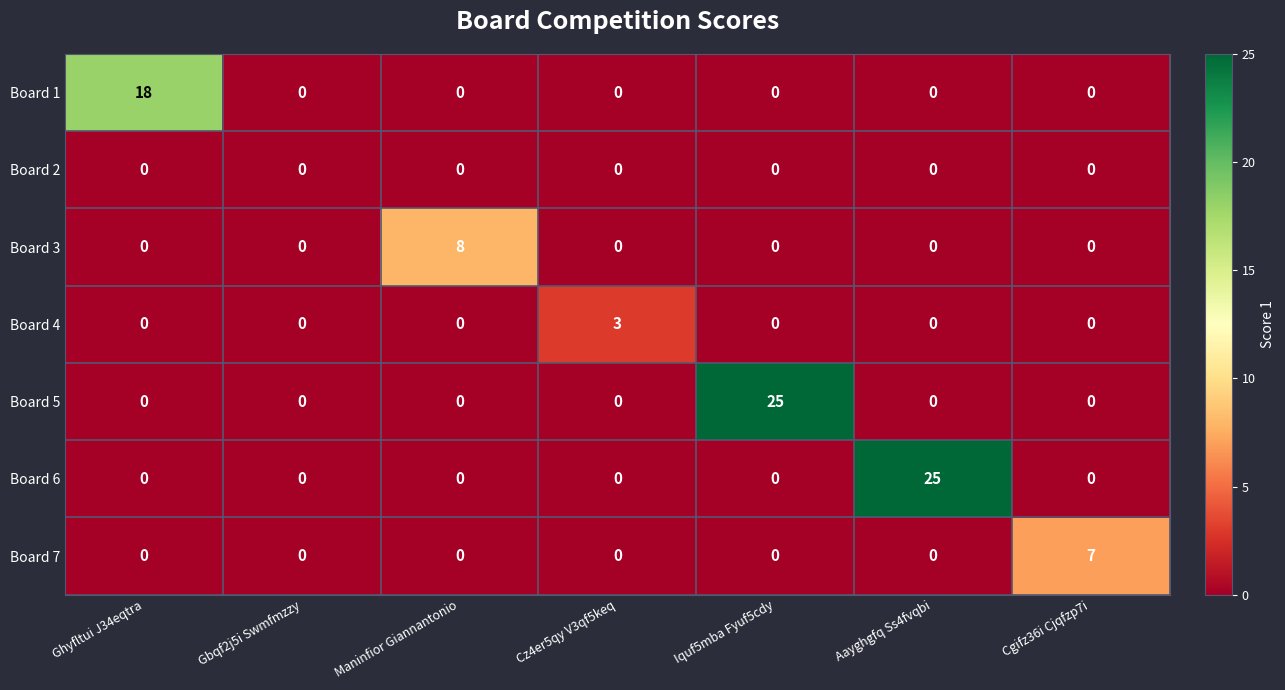

What is the maximum value shown in the chart?

25